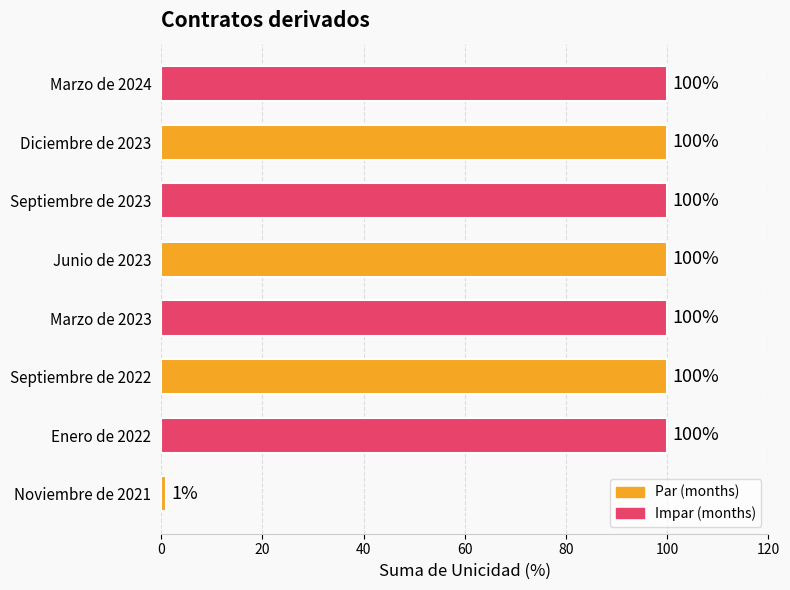

Reading bottom to top, list all the values displayed in this chart.

1	100	100	100	100	100	100	100